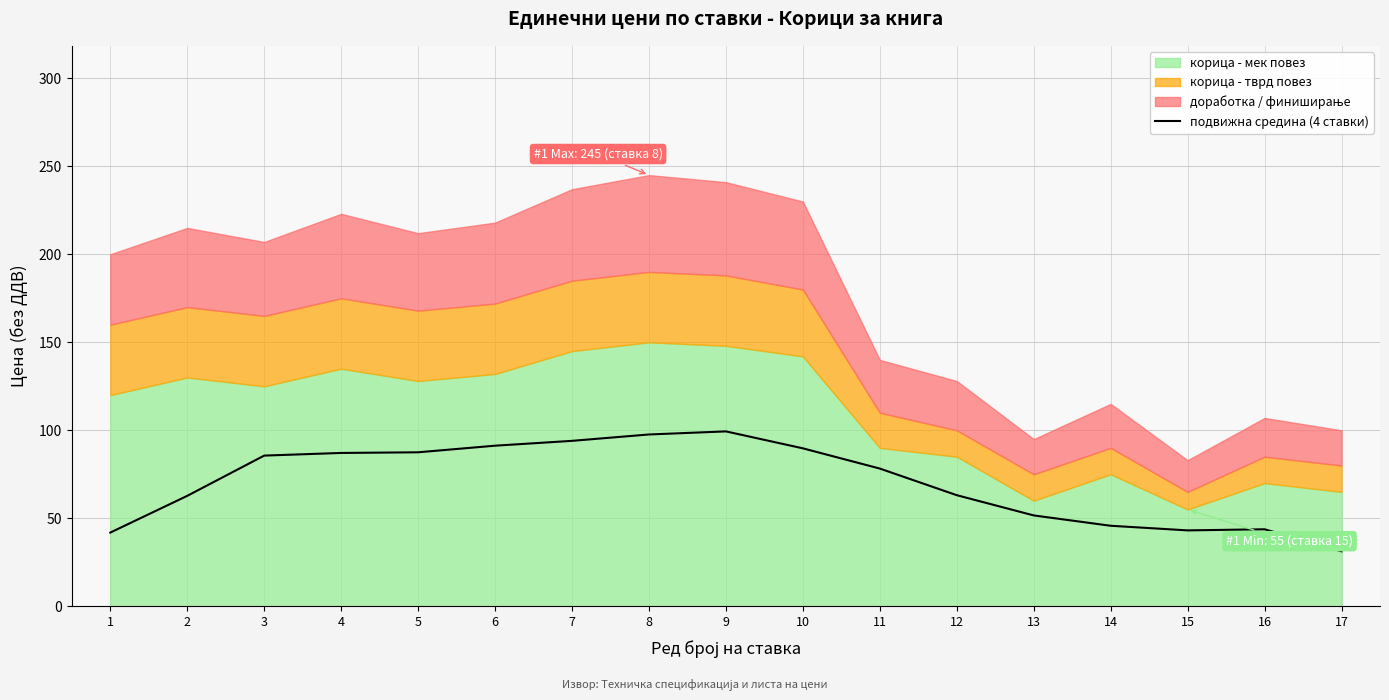

What is the sum of all values?

1193.8